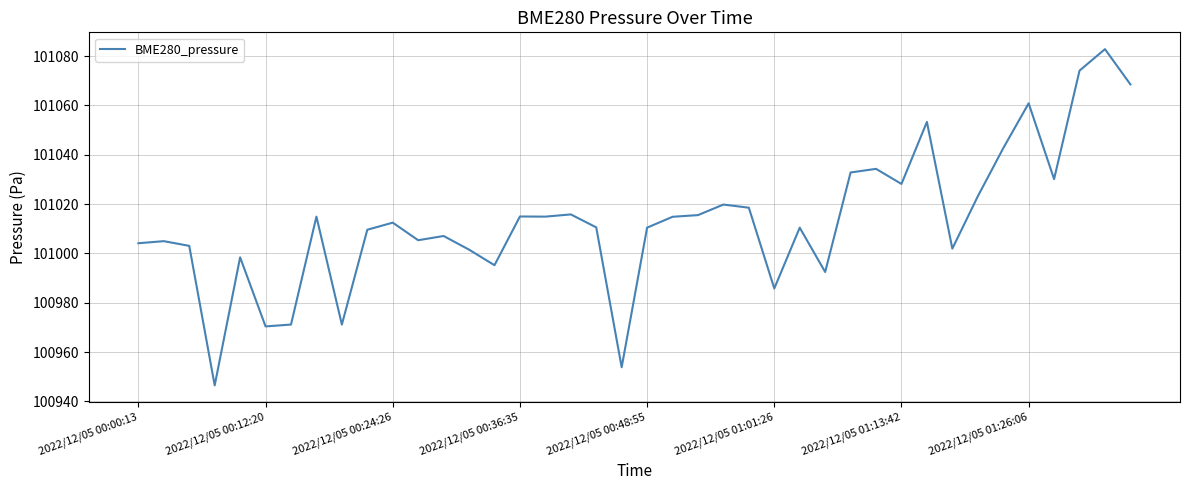

What is the minimum value shown in the chart?

100946.5